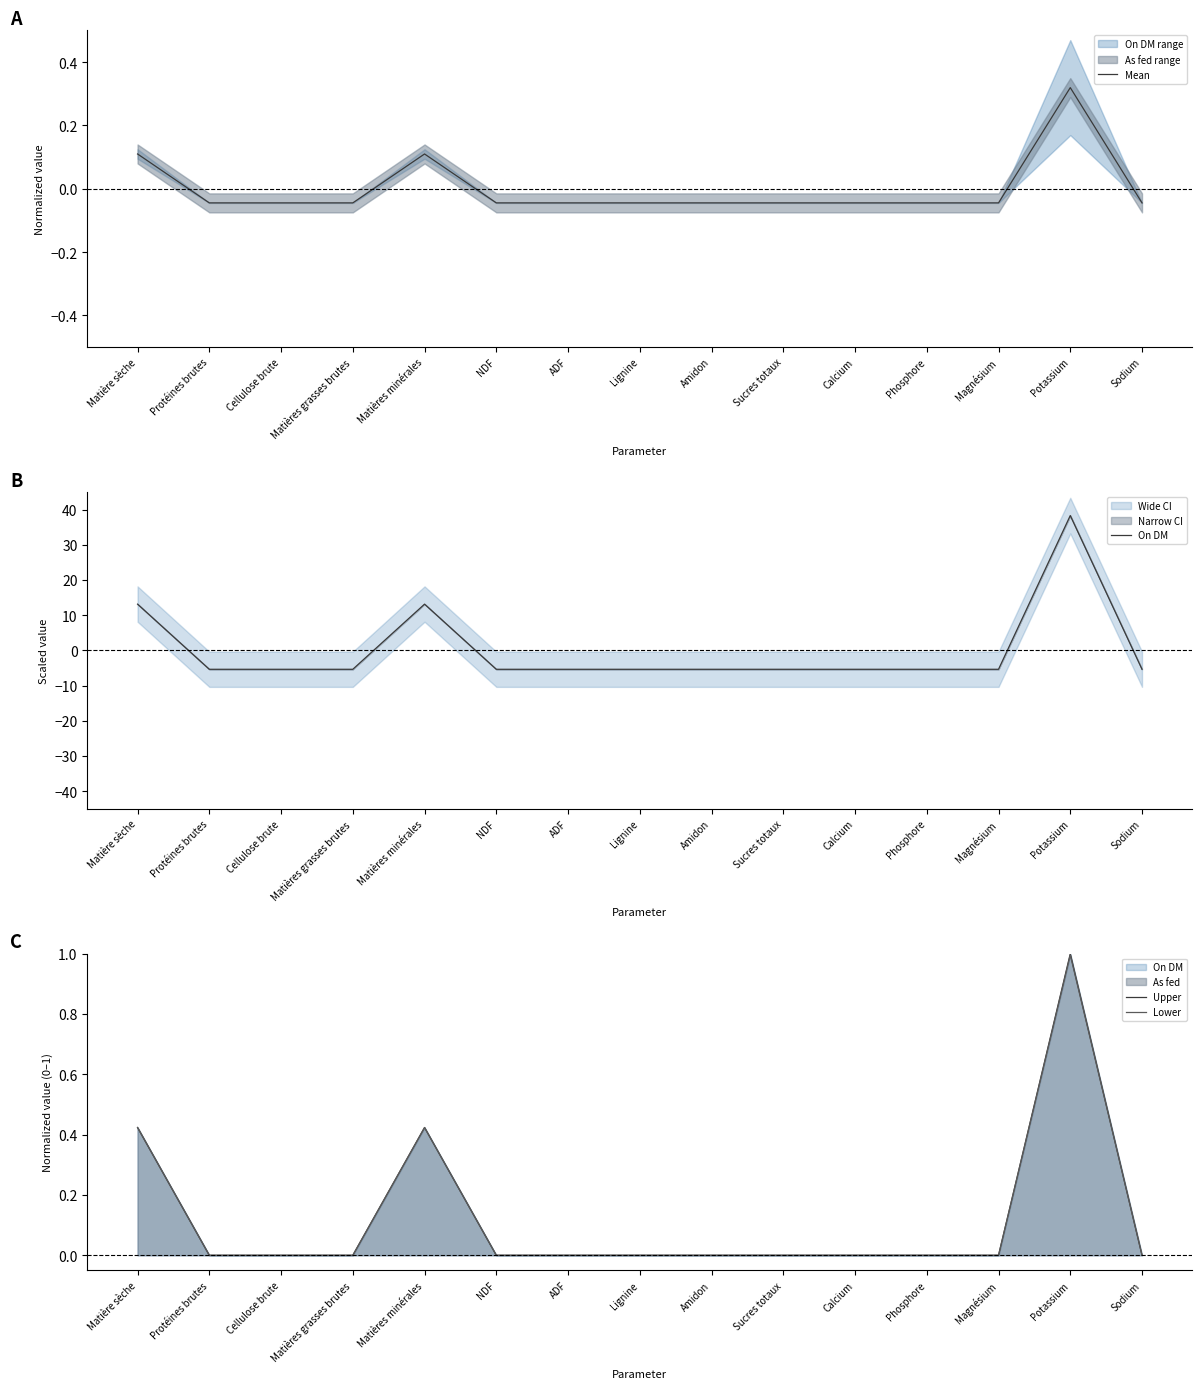

Which series has the largest total across all categories?

Upper